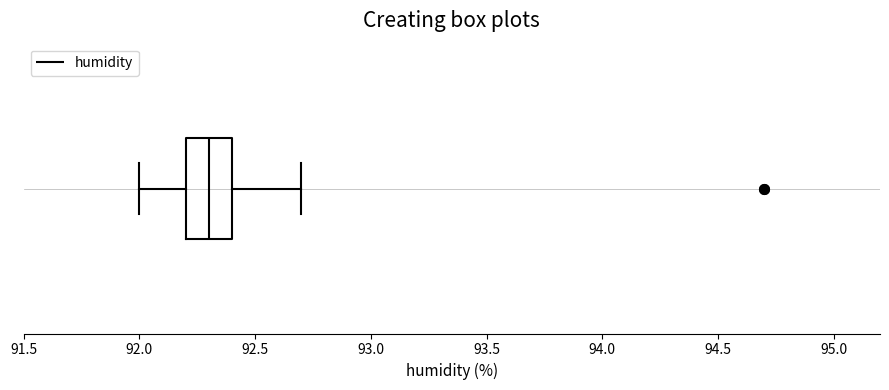

Read this box plot against the x-axis: the position of the median line, the range covered by the box, and the ends of both whiskers. The values are not printed on the chart, so give them approximately, as read against the axis.

median 92.3, box 92.2 to 92.4, whiskers 92.0 to 92.7